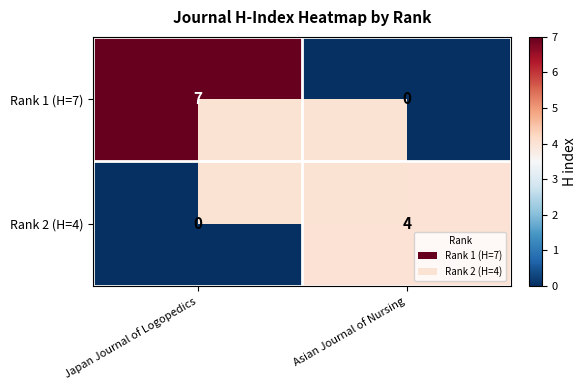

Which series has the largest total across all categories?

Rank 1 (H=7)